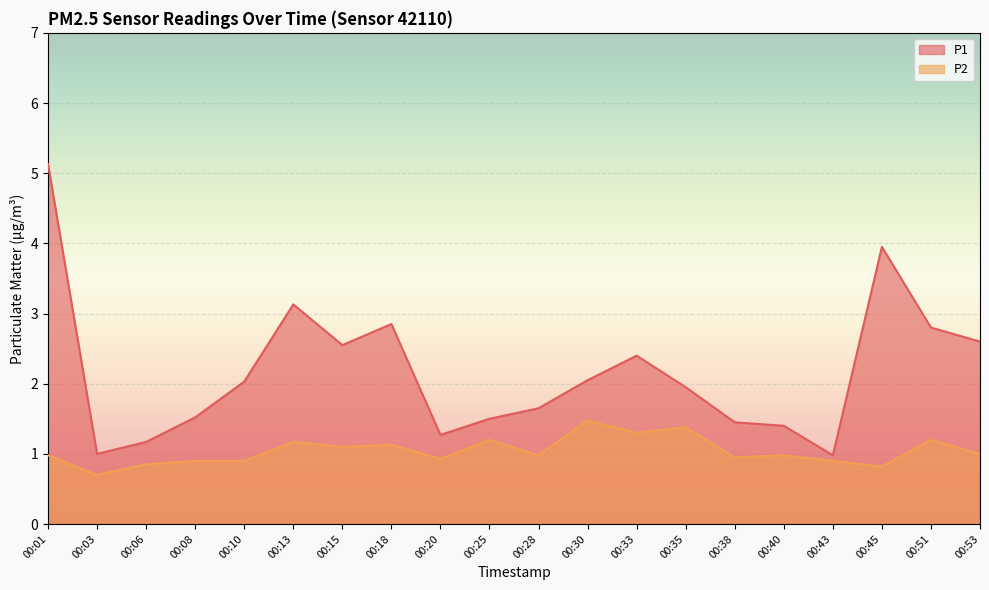

At which category is the sum across all series the highest?

00:01